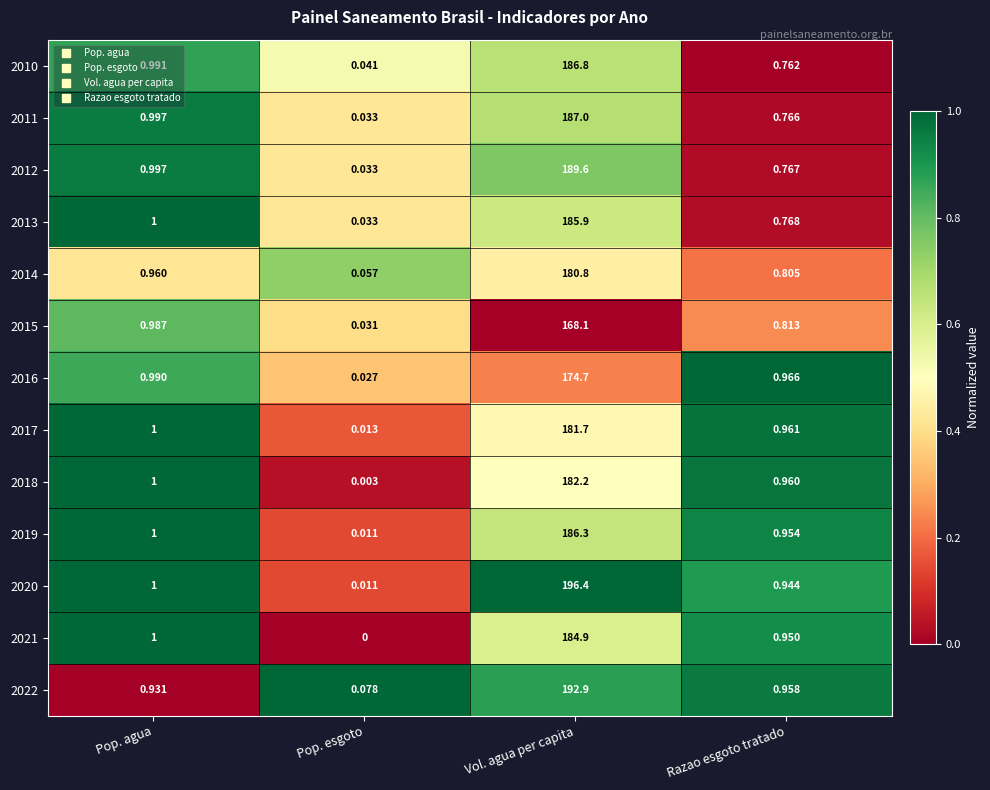

At which category does the chart reach its peak across all series?

Vol. agua per capita